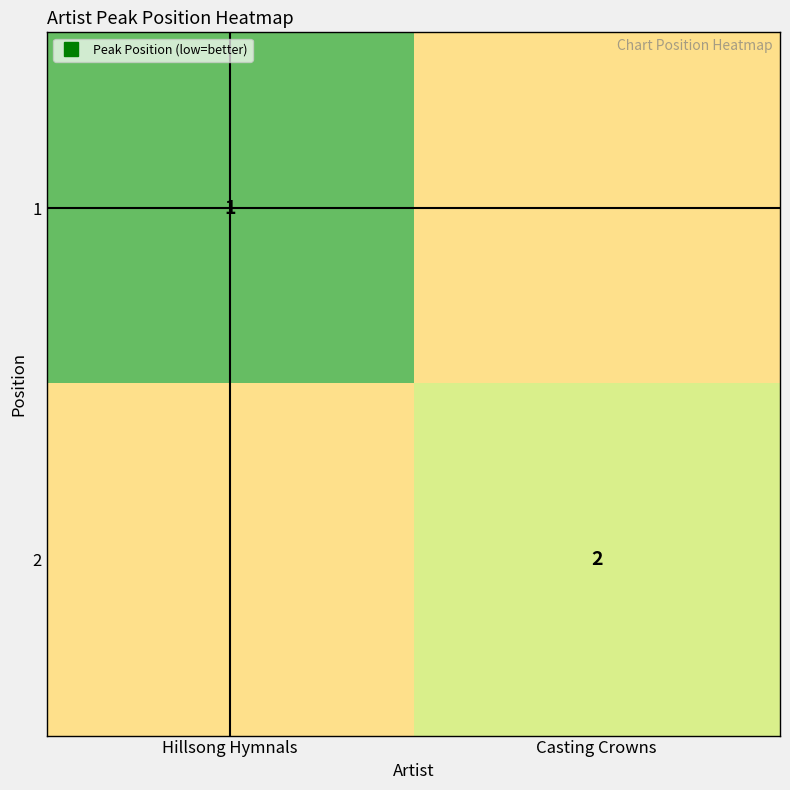

List the labels in order of 1 value, largest first.

Casting Crowns, Hillsong Hymnals